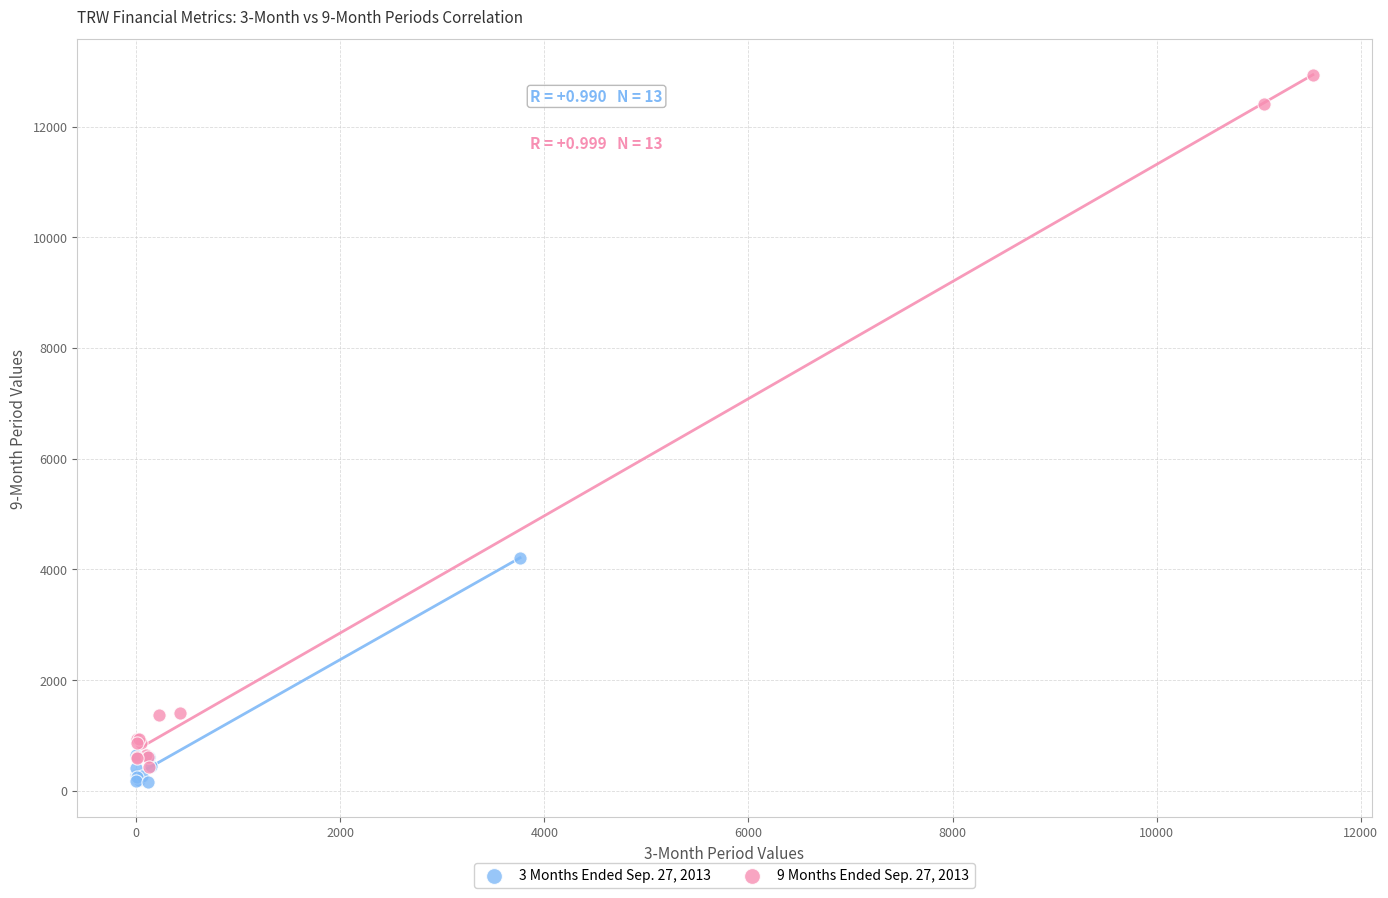

Which series has the widest spread of Y values?

9 Months Ended Sep. 27, 2013